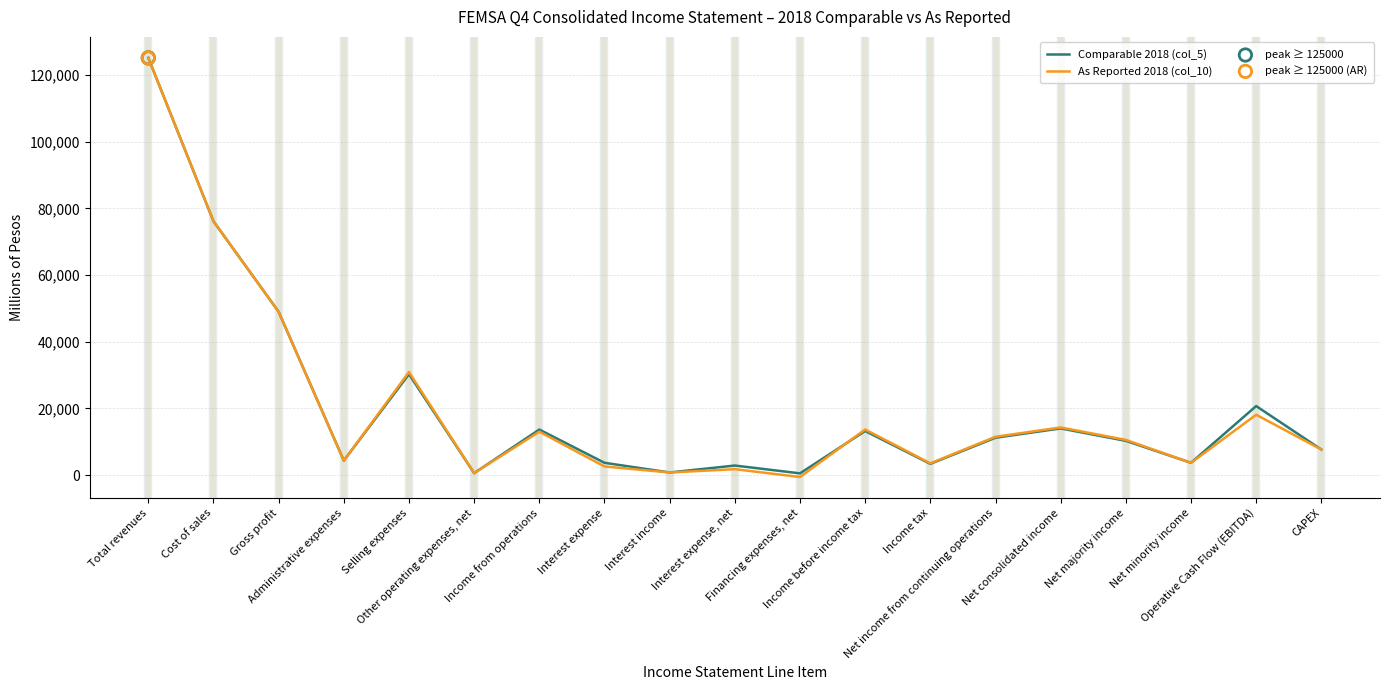

What is the greatest value displayed?

125097.0